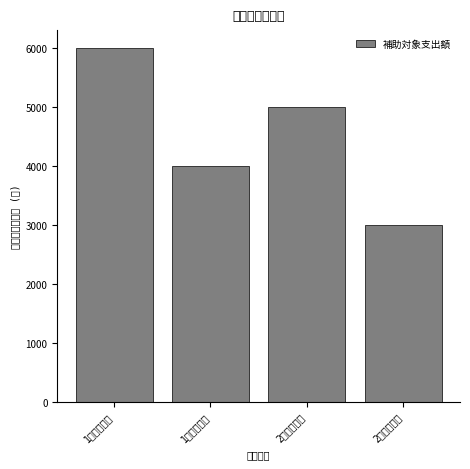

Reading right to left, what are all the values shown in this chart?

2月分電気代=3000	2月分ガス代=5000	1月分電気代=4000	1月分ガス代=6000